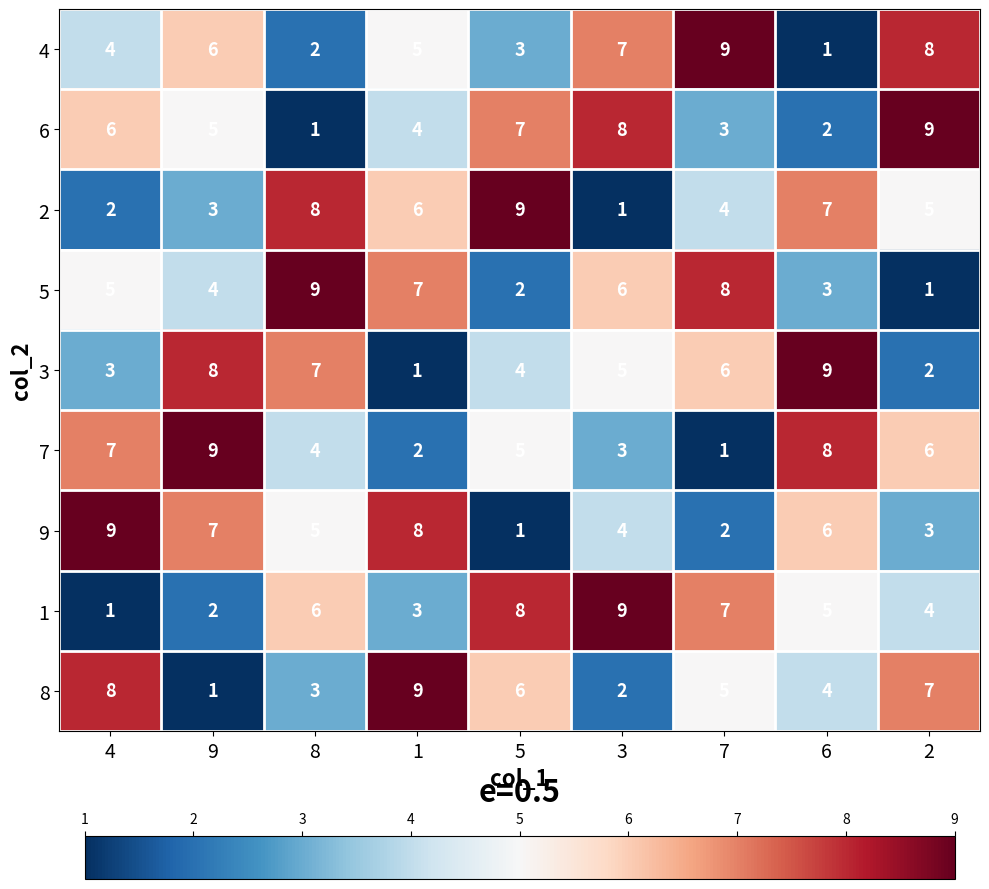

The 5 series shows 5 at 7. True or false?

False